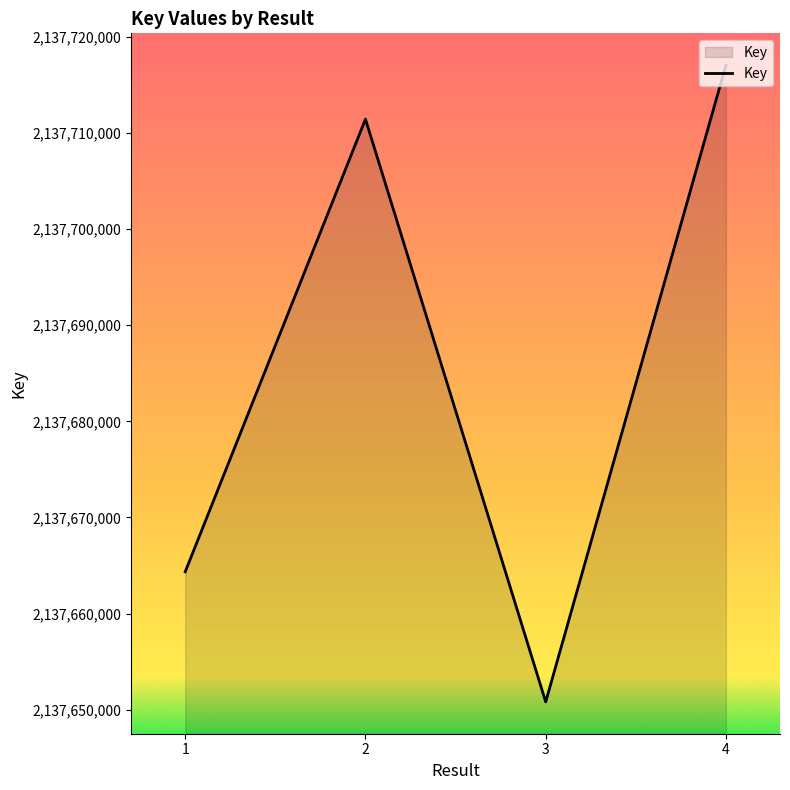

True or false: there are more than 2 points higher than both neighbors.

False